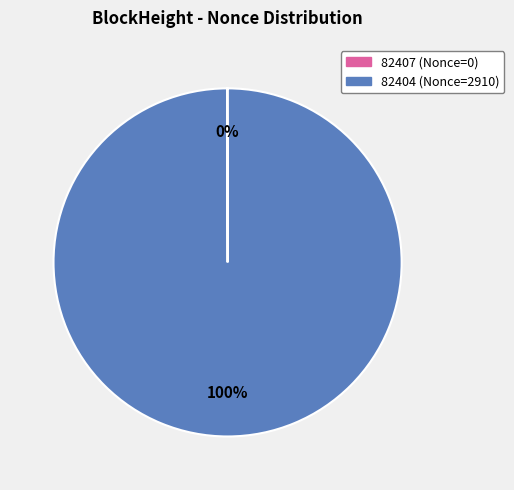

True or false: 82404 accounts for 95% of the total.

False